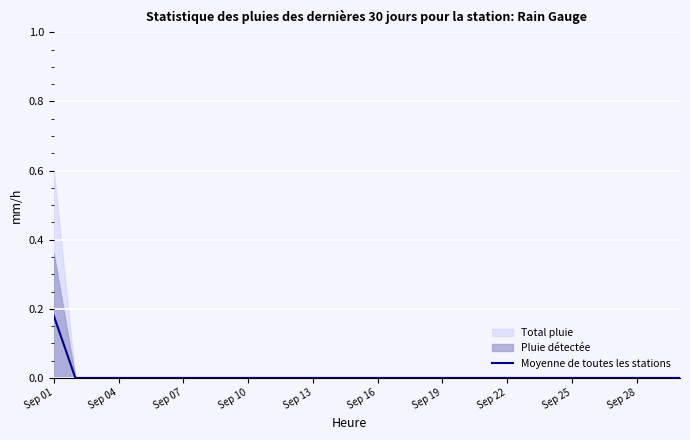

How many lines are shown in the chart?

1